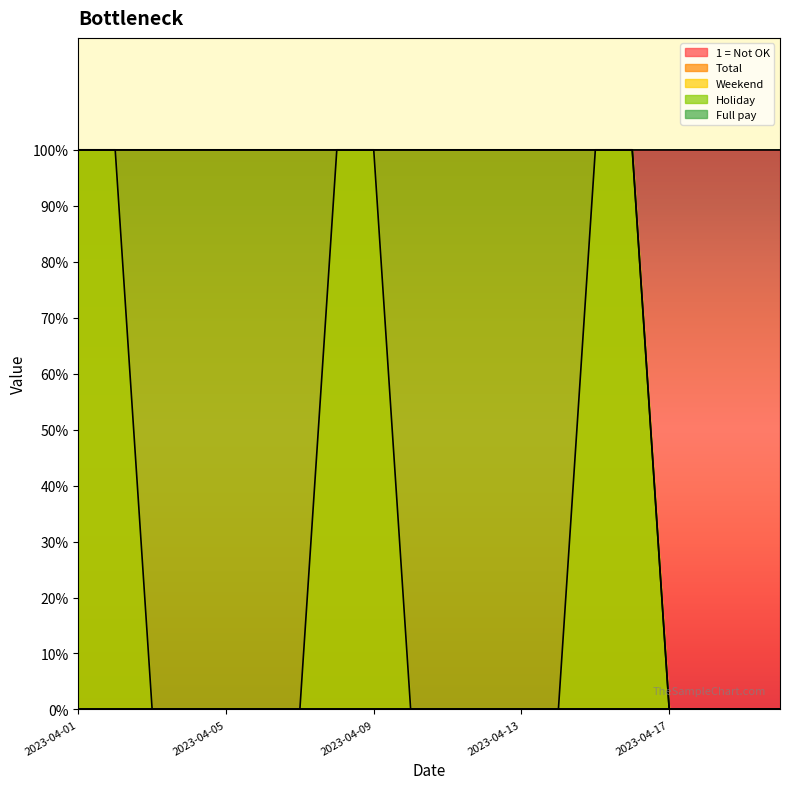

At how many categories does at least one series exceed 0?

20